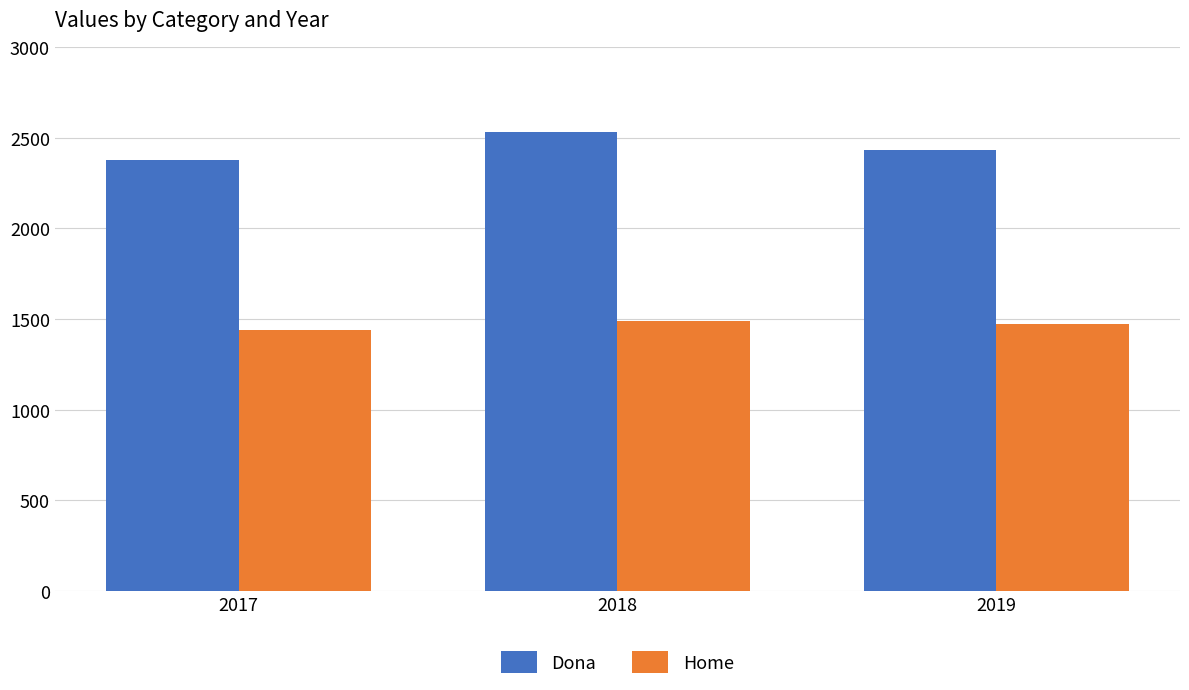

Reading left to right, extract all data points from this chart.

Dona: 2017=2376	2018=2533	2019=2433
Home: 2017=1442	2018=1487	2019=1470